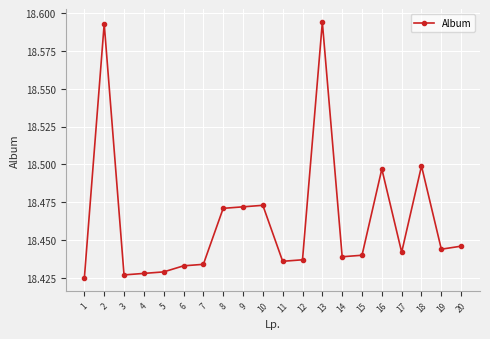

What is the difference between the second highest and minimum values?

0.2